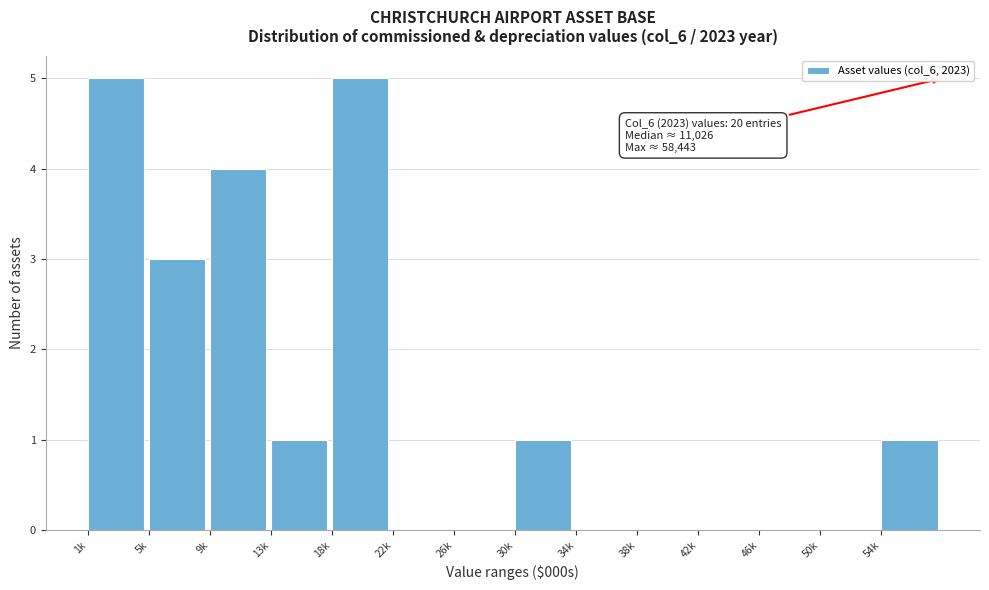

Reading left to right, transcribe all the data shown in this chart.

1k=5	5k=3	9k=4	13k=1	18k=5	22k=0	26k=0	30k=1	34k=0	38k=0	42k=0	46k=0	50k=0	54k=1